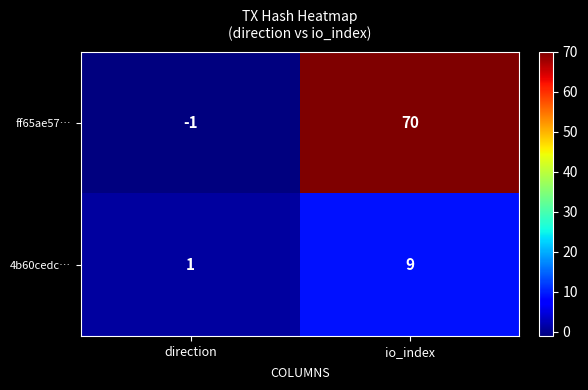

What is the average value of the 4b60cedc… series?

5